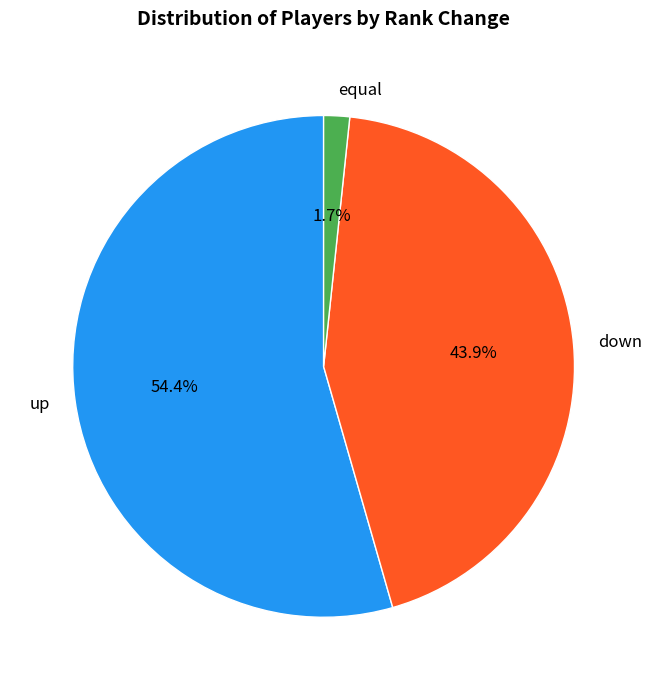

Between down and equal, which is larger?

down